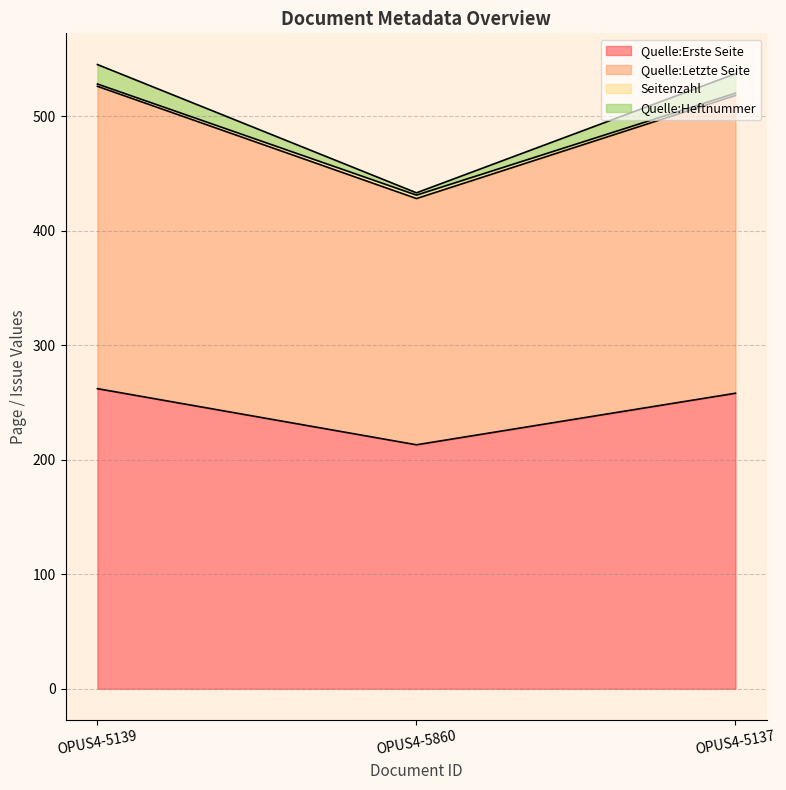

At which label does Quelle:Erste Seite reach its minimum?

OPUS4-5860